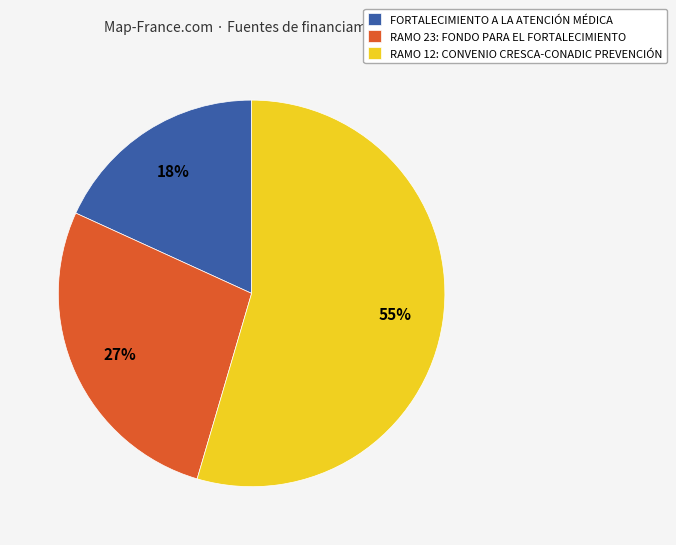

Count the number of slices in the pie.

3